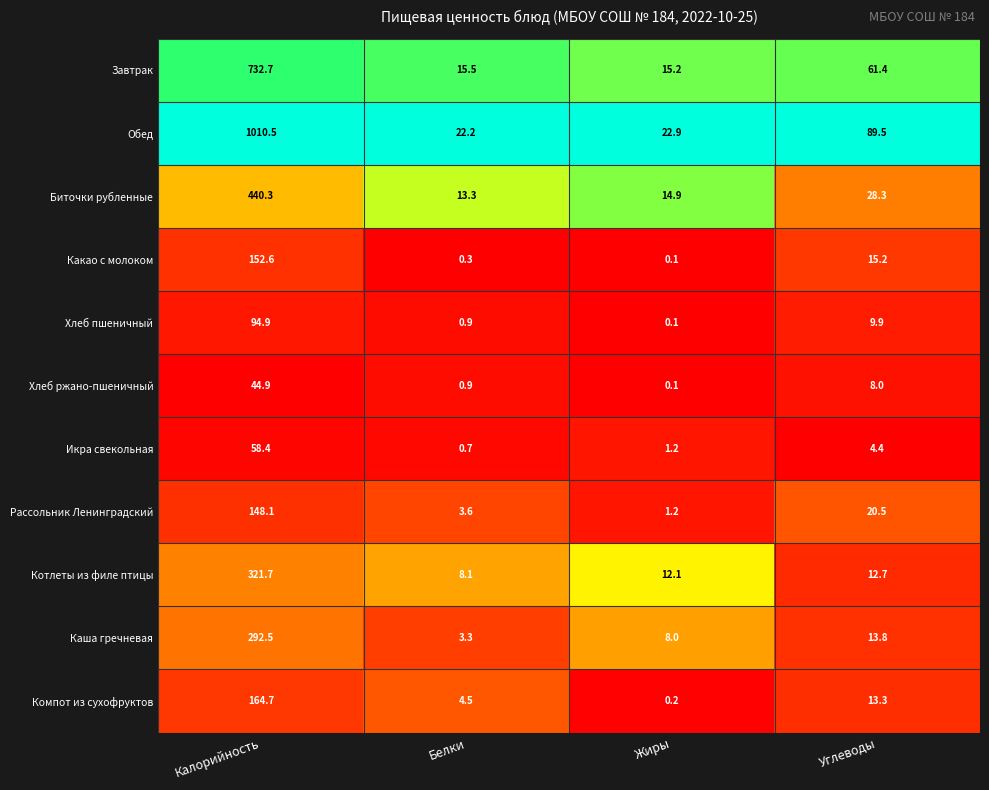

What is the difference between the maximum and second lowest values in the Хлеб ржано-пшеничный series?

44.0